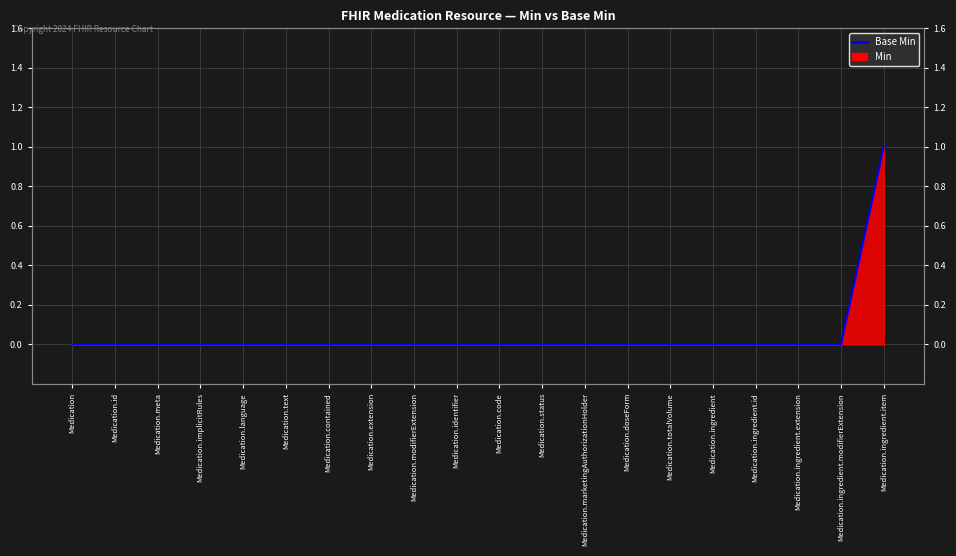

True or false: there are more than 1 points higher than both neighbors.

False